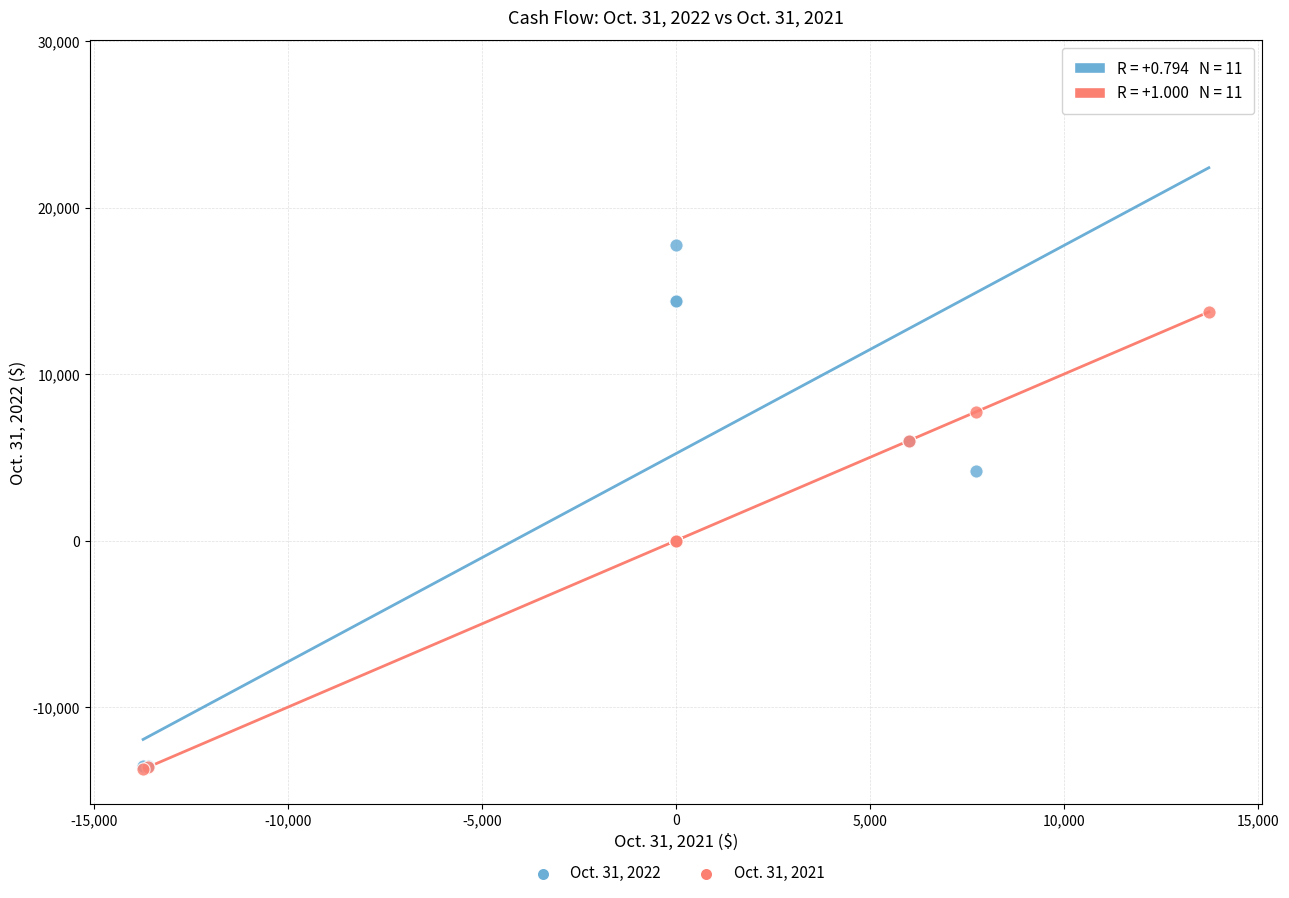

Across all series, what Y value is closest to 7116?

7730